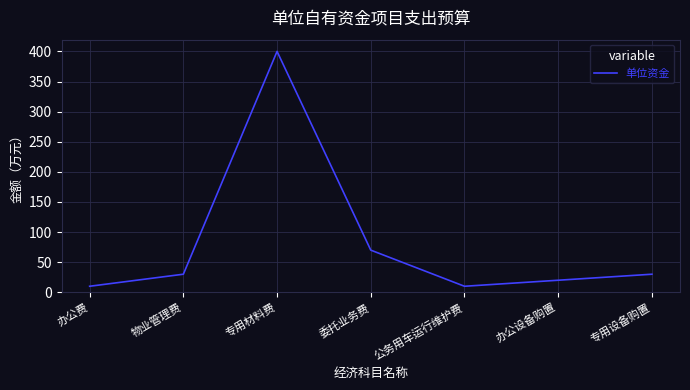

How many values are below 30?

3